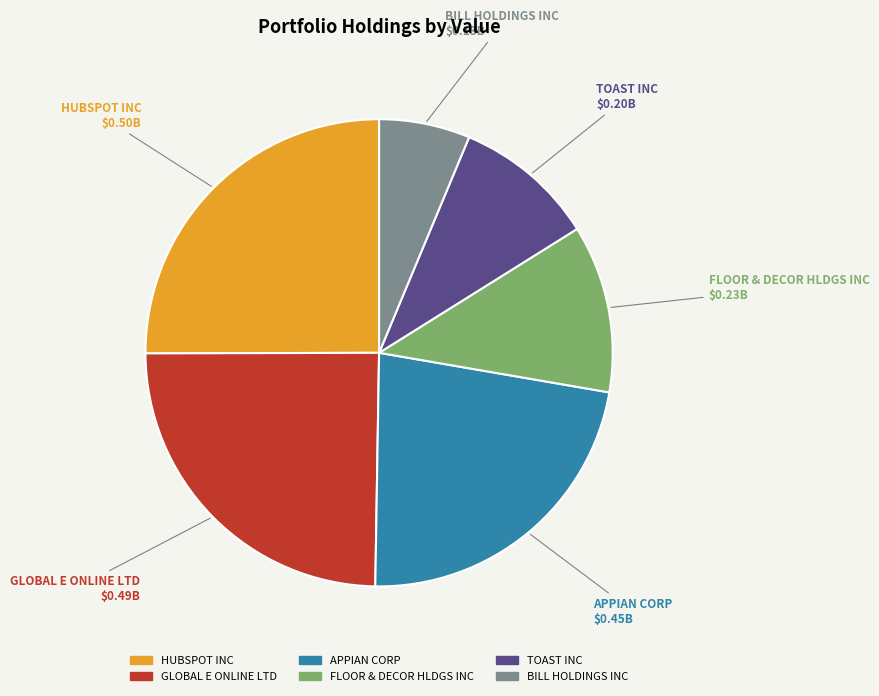

How many slices are in this pie chart?

6